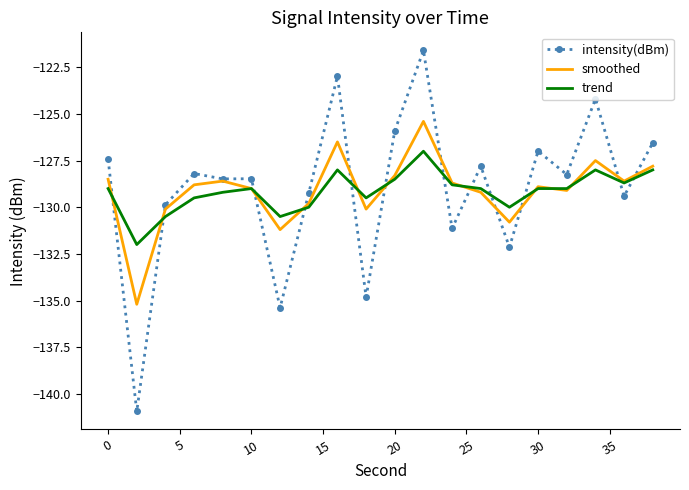

How many times do trend and intensity(dBm) cross each other?

12